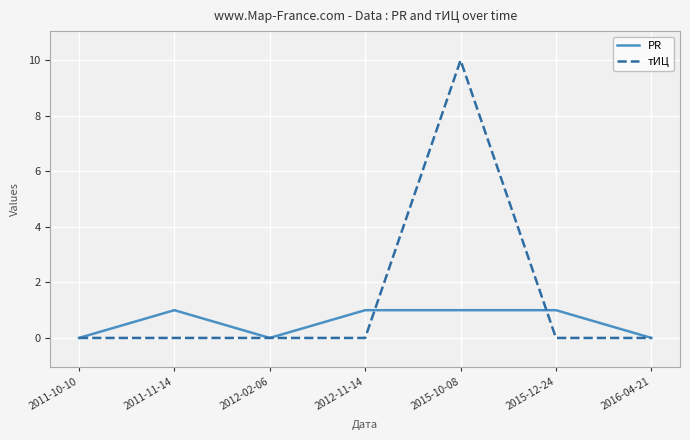

In тИЦ, how many points are higher than both neighbors (excluding endpoints)?

1